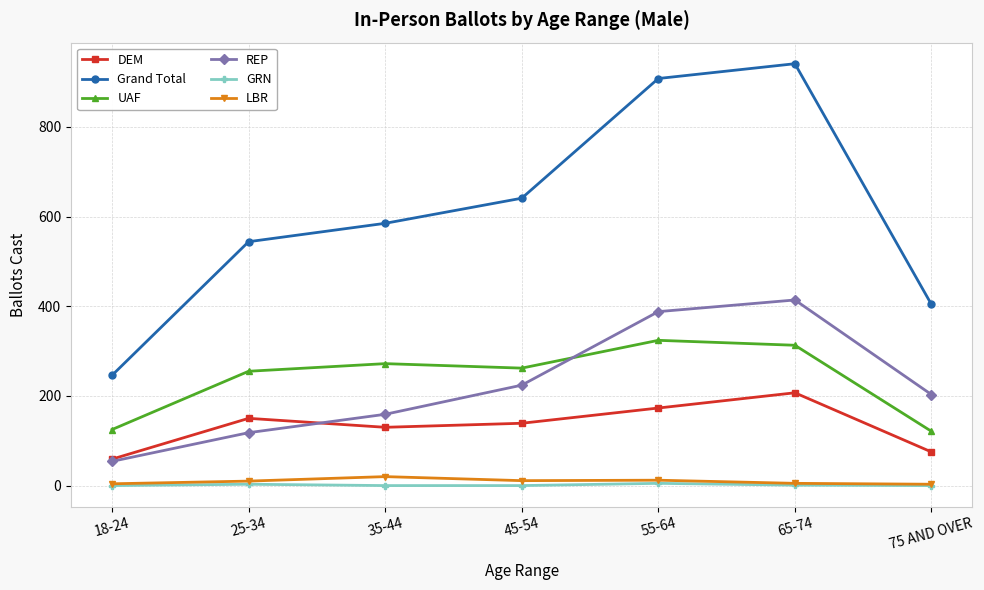

What is the label of the 3rd point from the left?

35-44